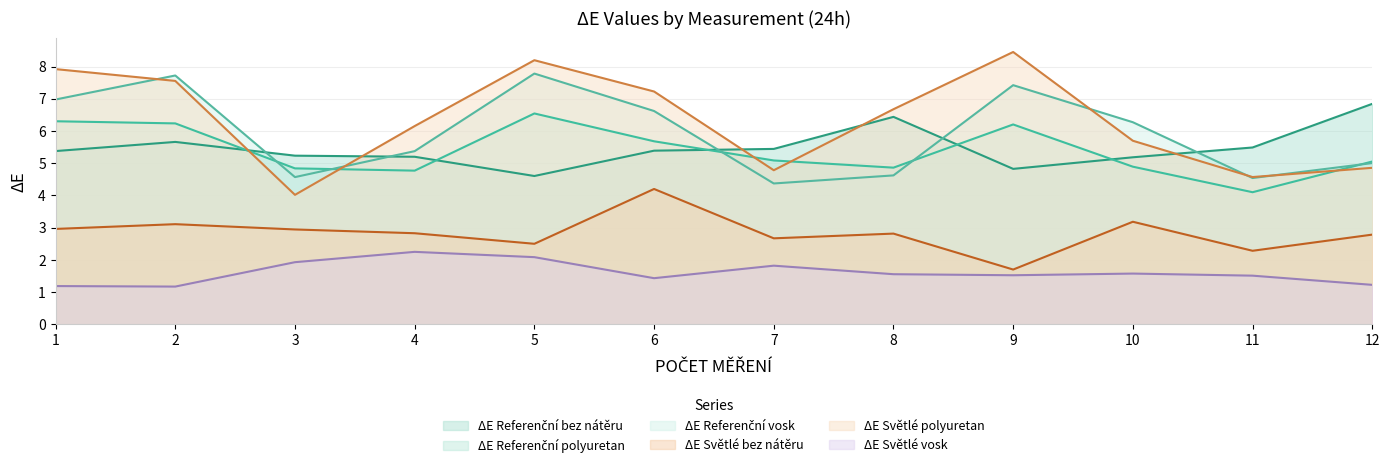

Count the number of data series in this chart.

6